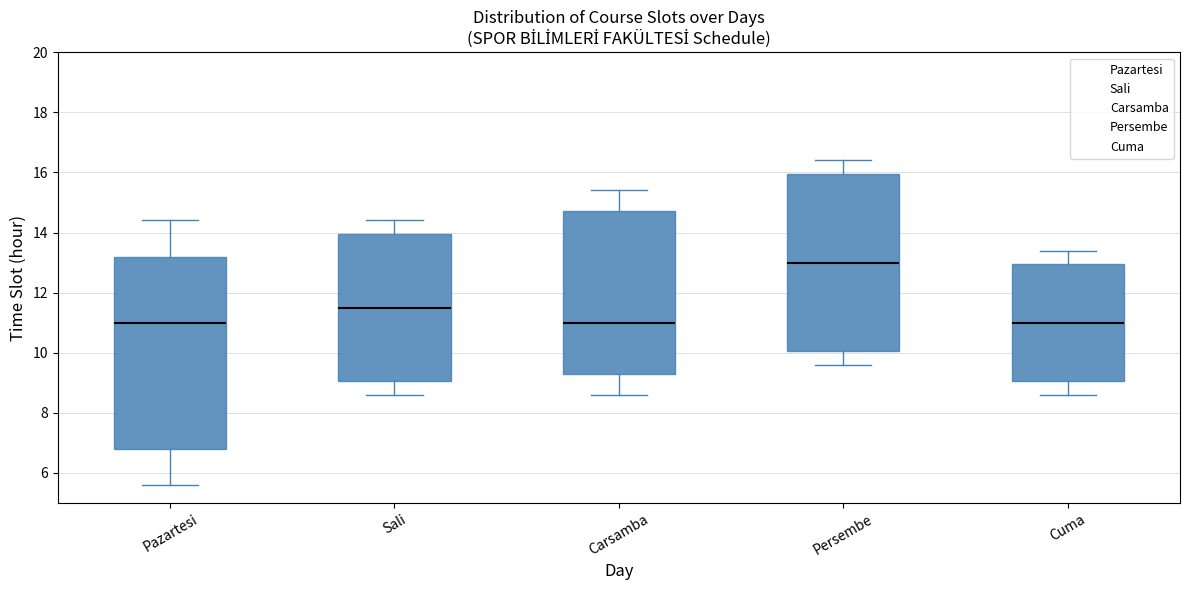

Reading left to right, read every box against the y-axis: the position of its median line, the range the box covers, and the ends of its whiskers. The values are not printed on the chart, so give them approximately, as read against the axis.

Pazartesi: median 11.0, box 6.8 to 13.2, whiskers 5.6 to 14.4
Sali: median 11.6, box 9.0 to 14.0, whiskers 8.6 to 14.4
Carsamba: median 11.0, box 9.4 to 14.8, whiskers 8.6 to 15.4
Persembe: median 13.0, box 10.0 to 16.0, whiskers 9.6 to 16.4
Cuma: median 11.0, box 9.0 to 13.0, whiskers 8.6 to 13.4